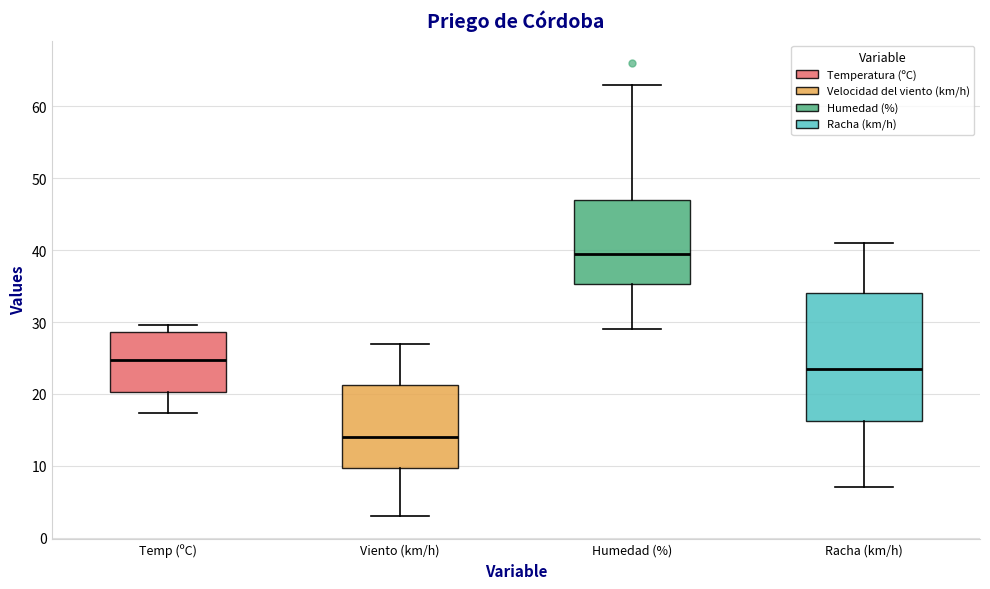

Reading left to right, read every box against the y-axis: the position of its median line, the range the box covers, and the ends of its whiskers. The values are not printed on the chart, so give them approximately, as read against the axis.

Temp (ºC): median 25, box 20 to 29, whiskers 17 to 30
Viento (km/h): median 14, box 10 to 21, whiskers 3 to 27
Humedad (%): median 40, box 35 to 47, whiskers 29 to 63
Racha (km/h): median 24, box 16 to 34, whiskers 7 to 41